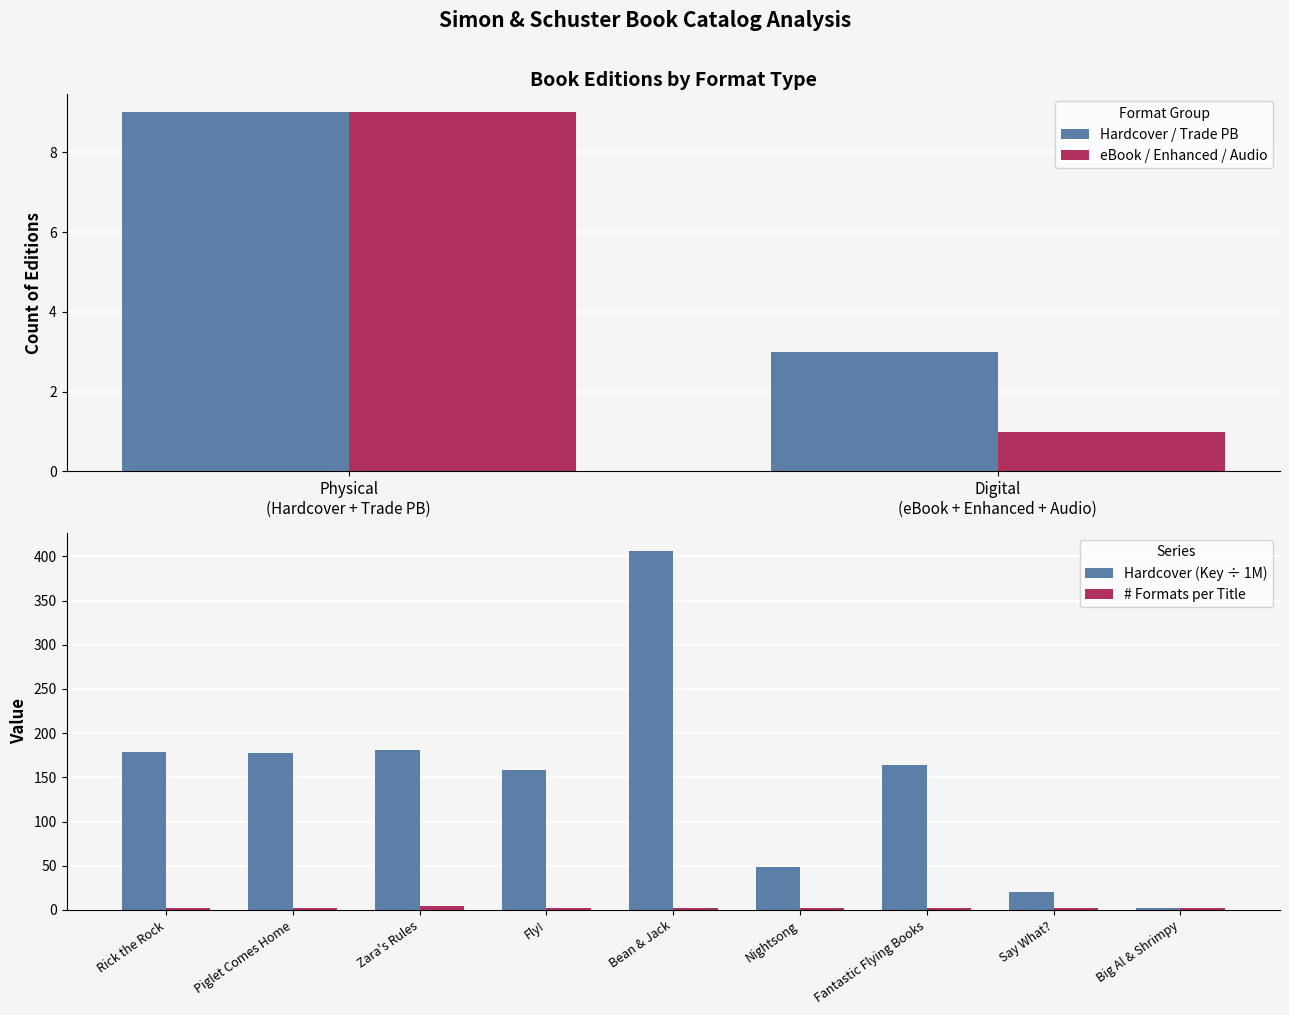

What is the difference between the maximum and minimum values?

404.4